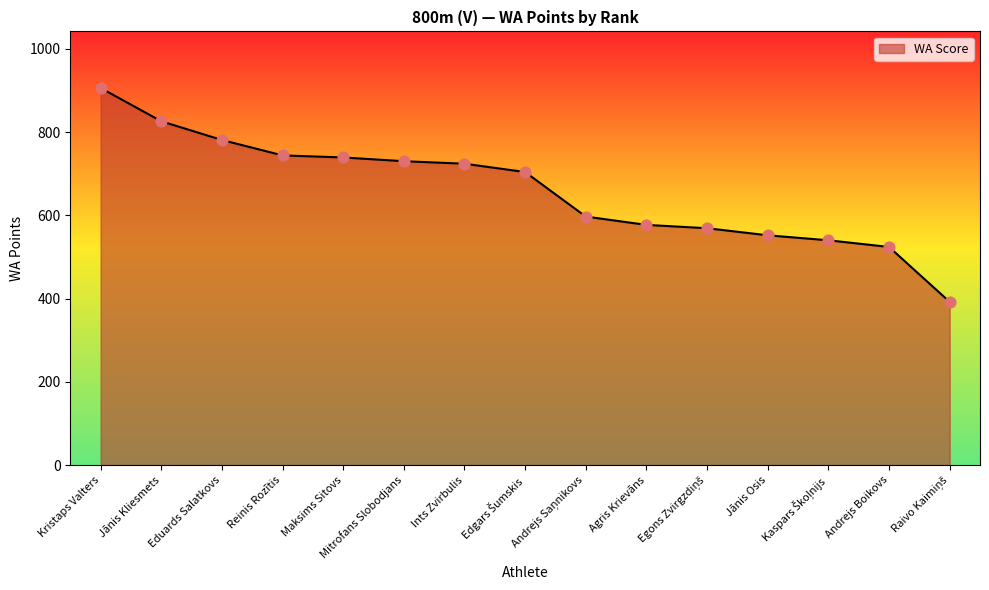

What is the change in value from Maksims Sitovs to Agris Krievāns?

-162